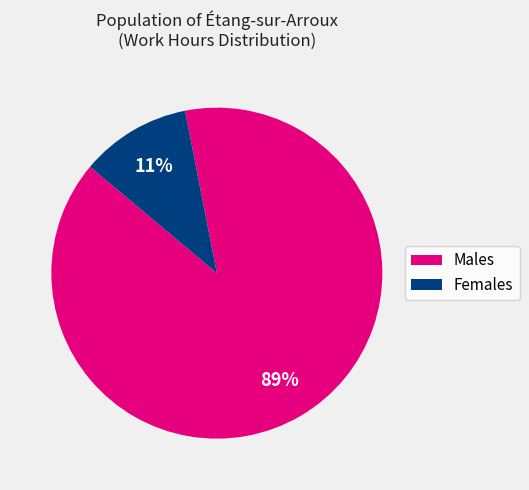

Count the number of slices in the pie.

2